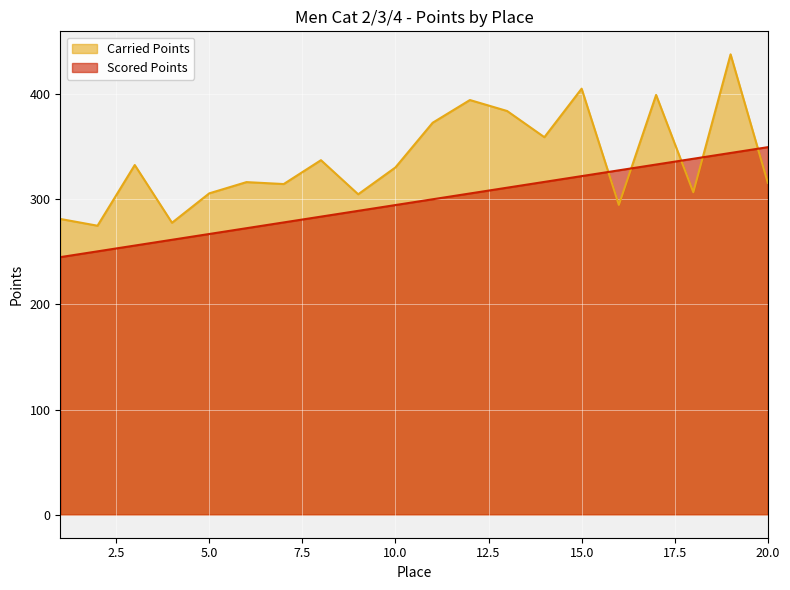

Reading right to left, extract all data points from this chart.

Carried Points: 20=315.6	19=437.8	18=306.7	17=399.2	16=294.6	15=405.2	14=359.0	13=383.9	12=394.4	11=372.8	10=330.3	9=304.7	8=337.2	7=314.5	6=316.3	5=305.6	4=277.7	3=332.6	2=274.8	1=281.3
Scored Points: 20=349.5	19=344.0	18=338.5	17=333.0	16=327.5	15=322.0	14=316.5	13=311.0	12=305.5	11=300.0	10=294.5	9=289.0	8=283.5	7=278.0	6=272.5	5=267.0	4=261.5	3=256.0	2=250.5	1=245.0